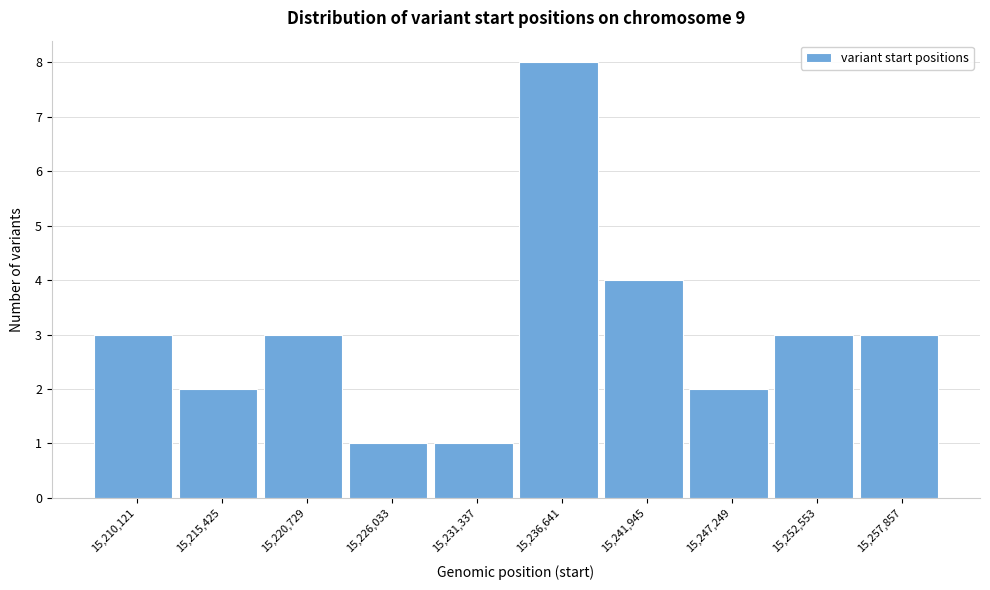

Reading right to left, what are all the values shown in this chart?

3	3	2	4	8	1	1	3	2	3